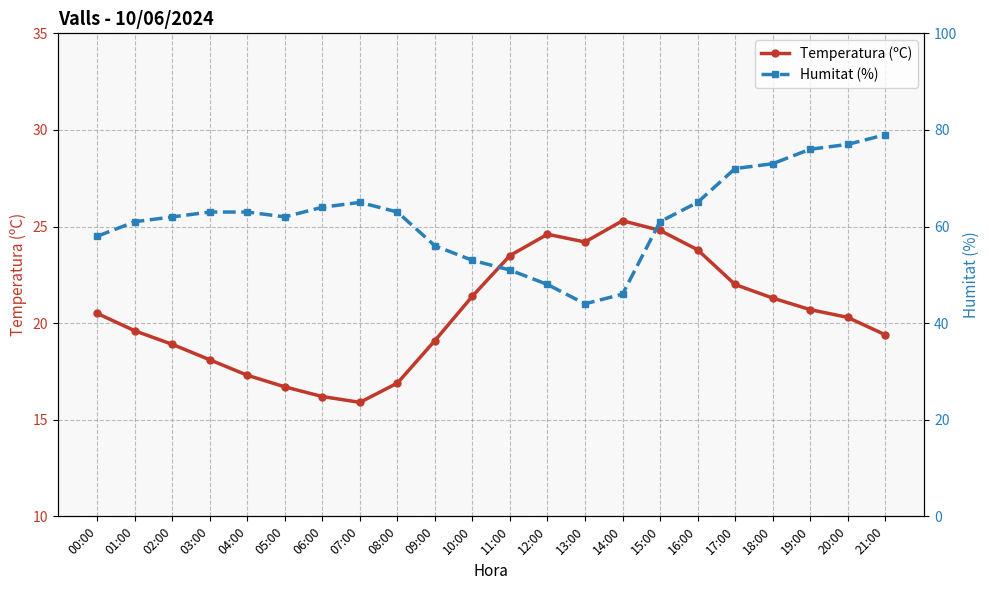

How many lines are shown in the chart?

2